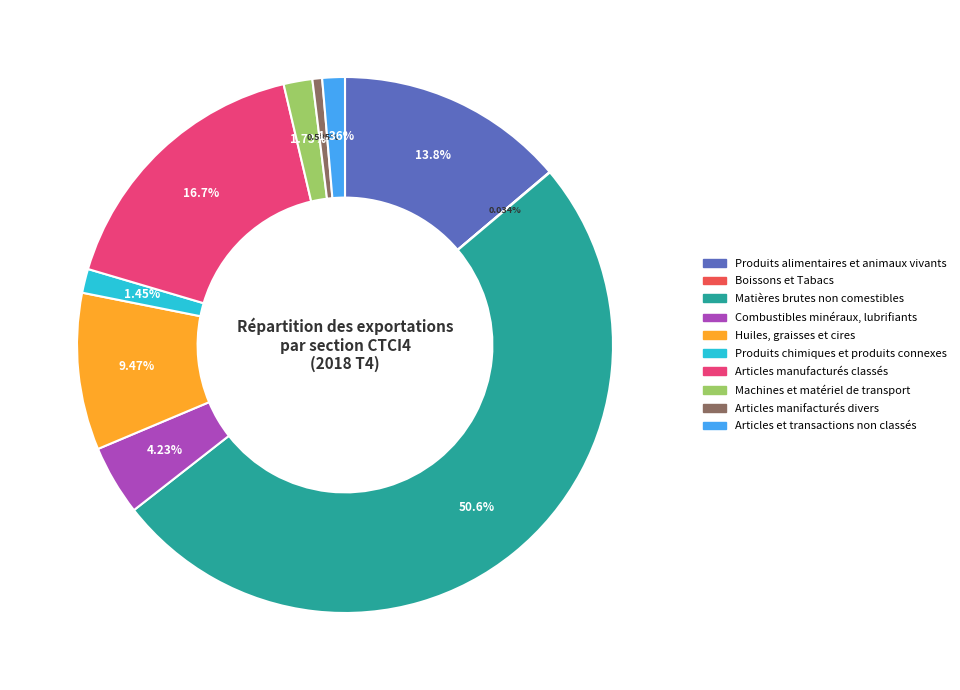

What percentage is the Produits alimentaires et animaux vivants slice, to the nearest percent?

14%